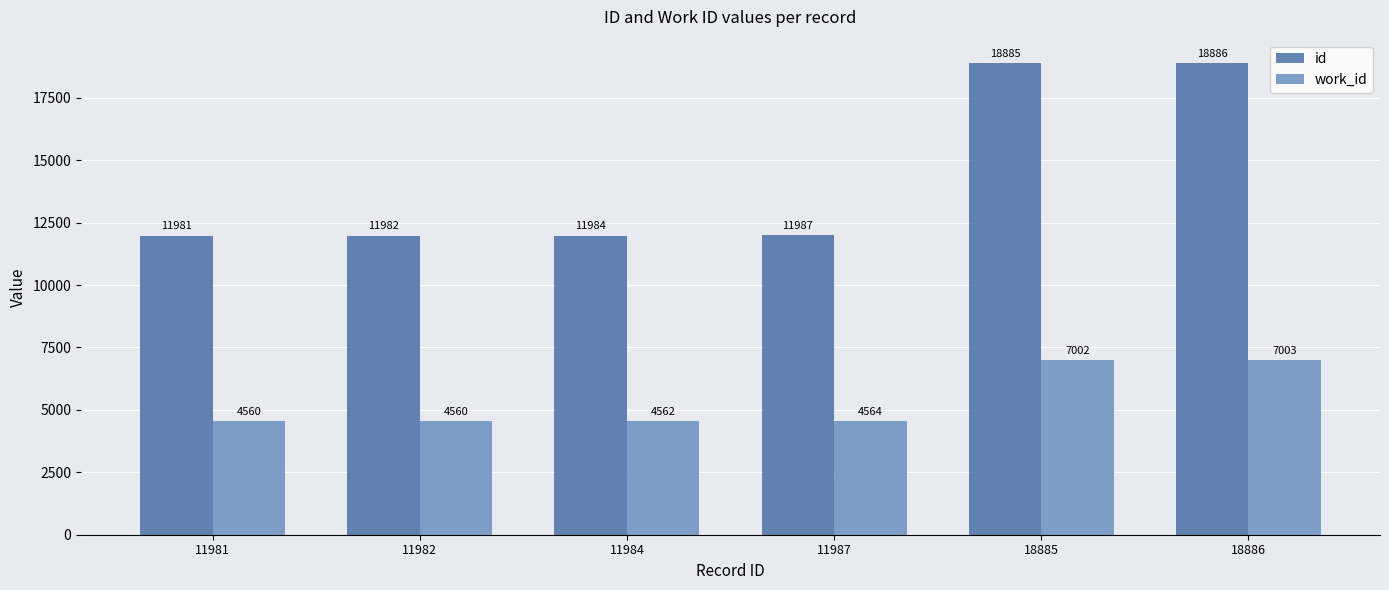

Reading left to right, what are all the values shown in this chart?

id: 11981=11981	11982=11982	11984=11984	11987=11987	18885=18885	18886=18886
work_id: 11981=4560	11982=4560	11984=4562	11987=4564	18885=7002	18886=7003